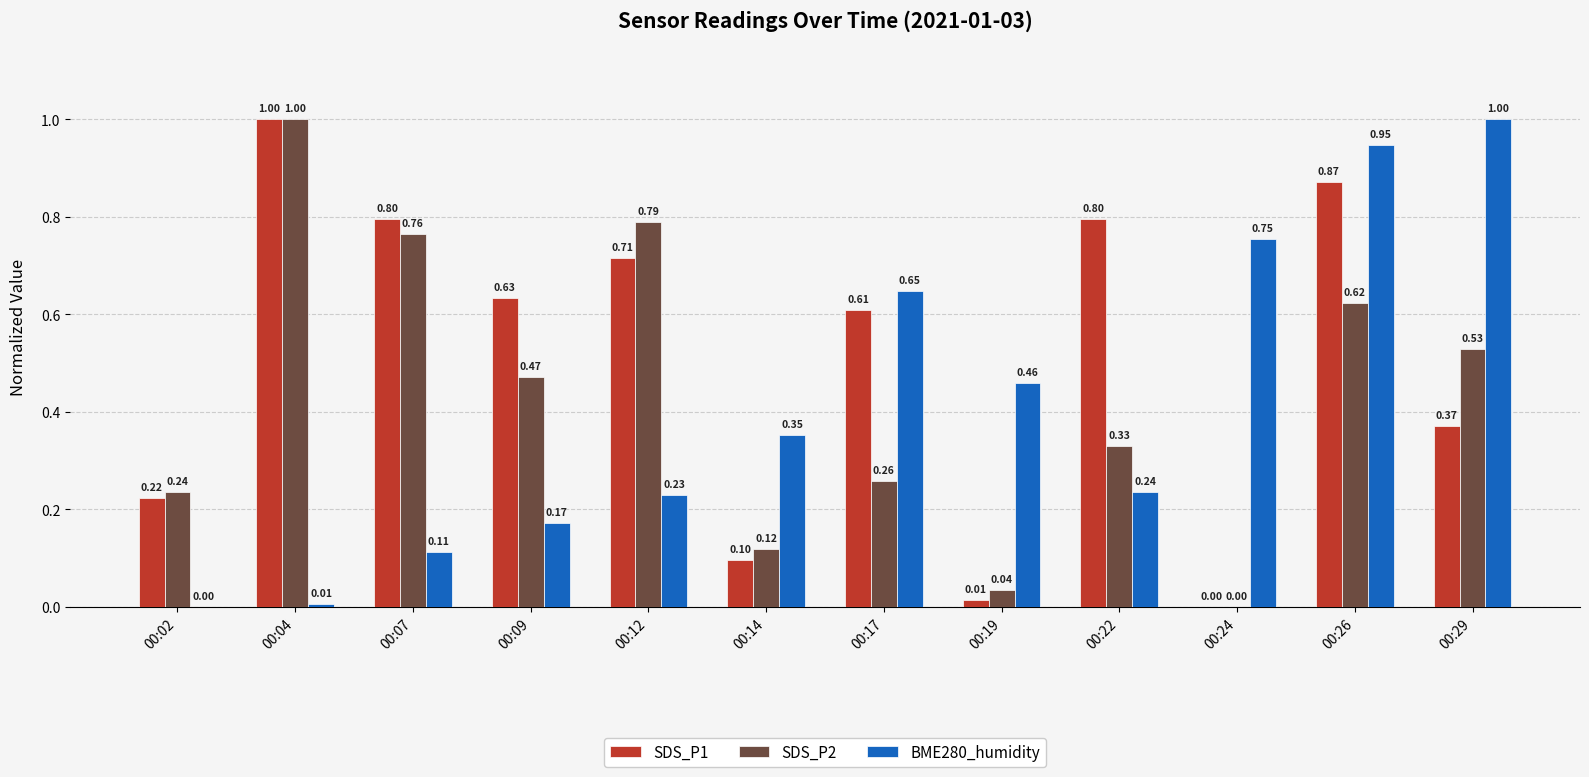

Which series has the largest total across all categories?

SDS_P1